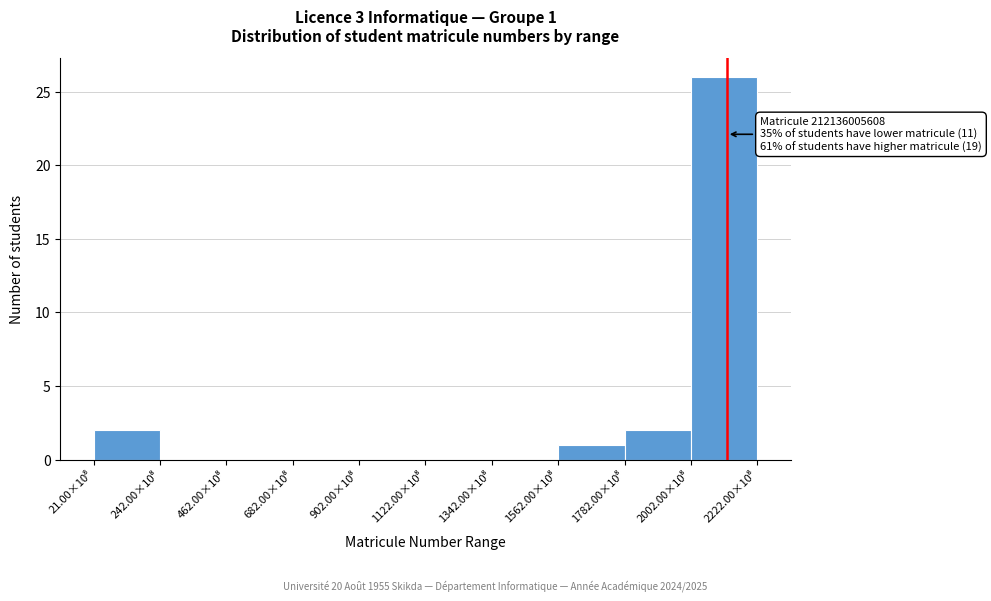

What is the sum of all values?

31